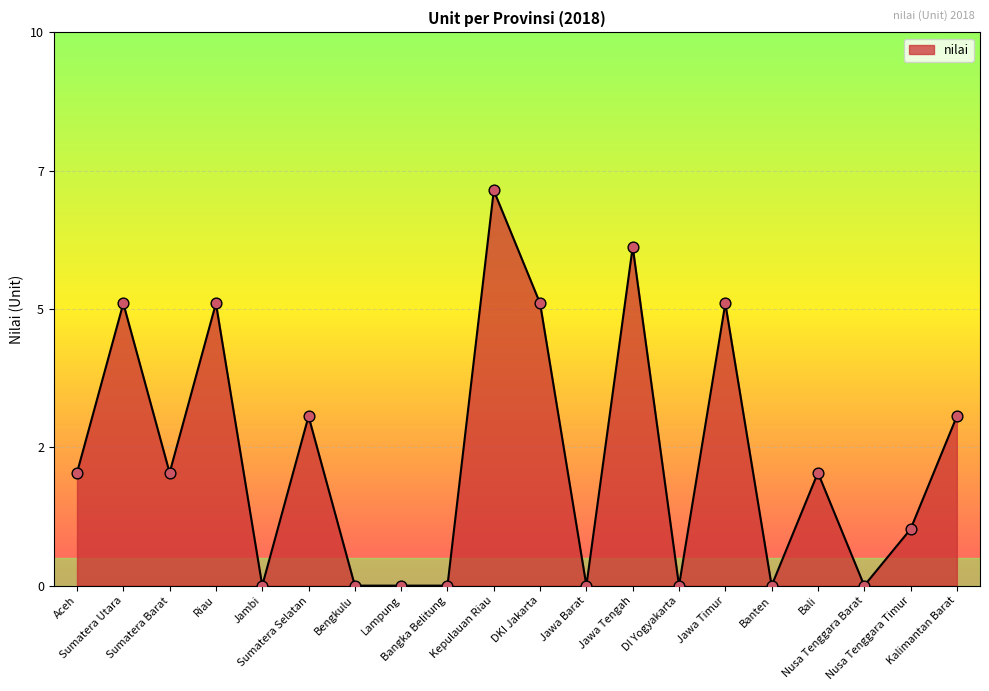

Does the chart have visible grid lines?

Yes